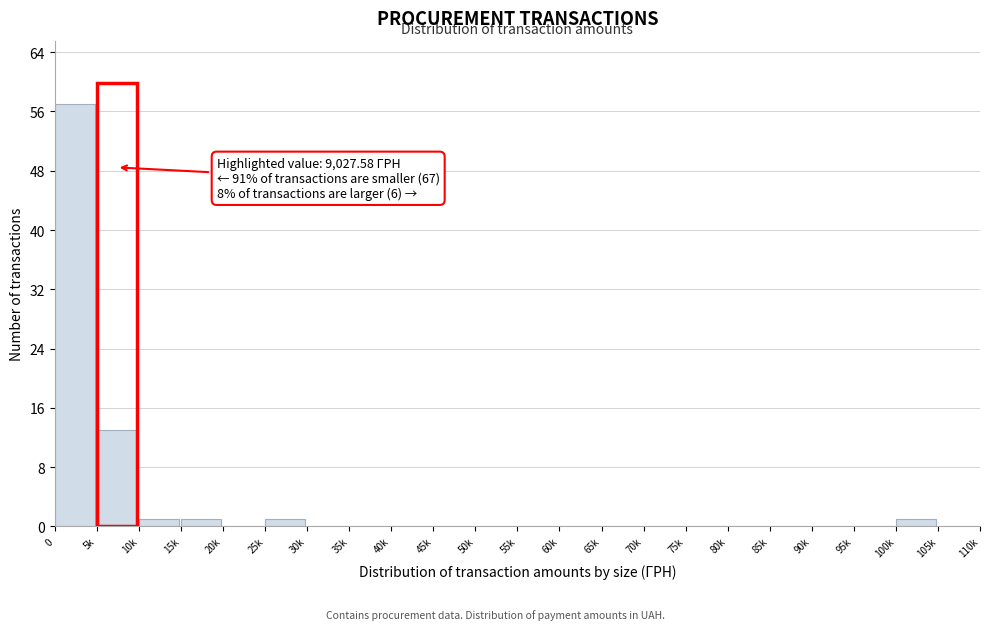

Reading left to right, what are all the values shown in this chart?

0=57	5k=13	10k=1	15k=1	20k=0	25k=1	30k=0	35k=0	40k=0	45k=0	50k=0	55k=0	60k=0	65k=0	70k=0	75k=0	80k=0	85k=0	90k=0	95k=0	100k=1	105k=0